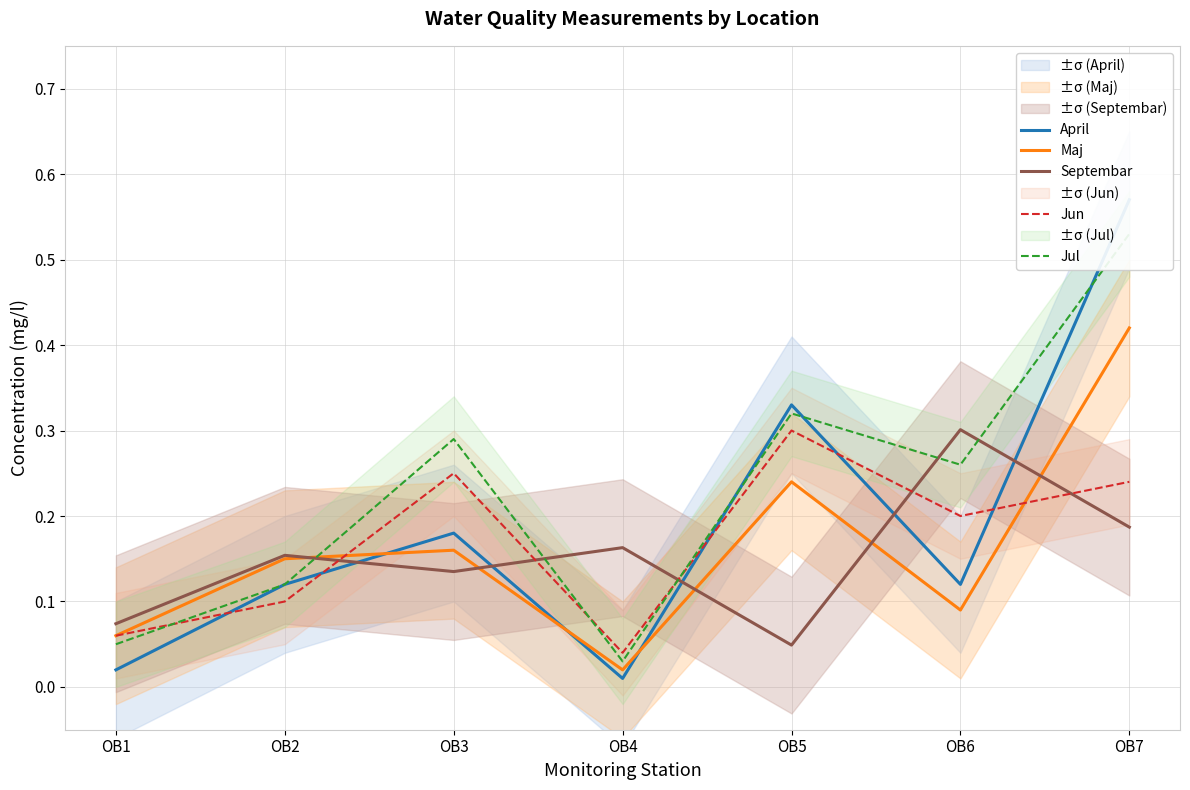

Reading left to right, list all the values displayed in this chart.

April: OB1=0.0	OB2=0.1	OB3=0.2	OB4=0.0	OB5=0.3	OB6=0.1	OB7=0.6
Maj: OB1=0.1	OB2=0.1	OB3=0.2	OB4=0.0	OB5=0.2	OB6=0.1	OB7=0.4
Septembar: OB1=0.1	OB2=0.2	OB3=0.1	OB4=0.2	OB5=0.0	OB6=0.3	OB7=0.2
Jun: OB1=0.1	OB2=0.1	OB3=0.2	OB4=0.0	OB5=0.3	OB6=0.2	OB7=0.2
Jul: OB1=0.1	OB2=0.1	OB3=0.3	OB4=0.0	OB5=0.3	OB6=0.3	OB7=0.5